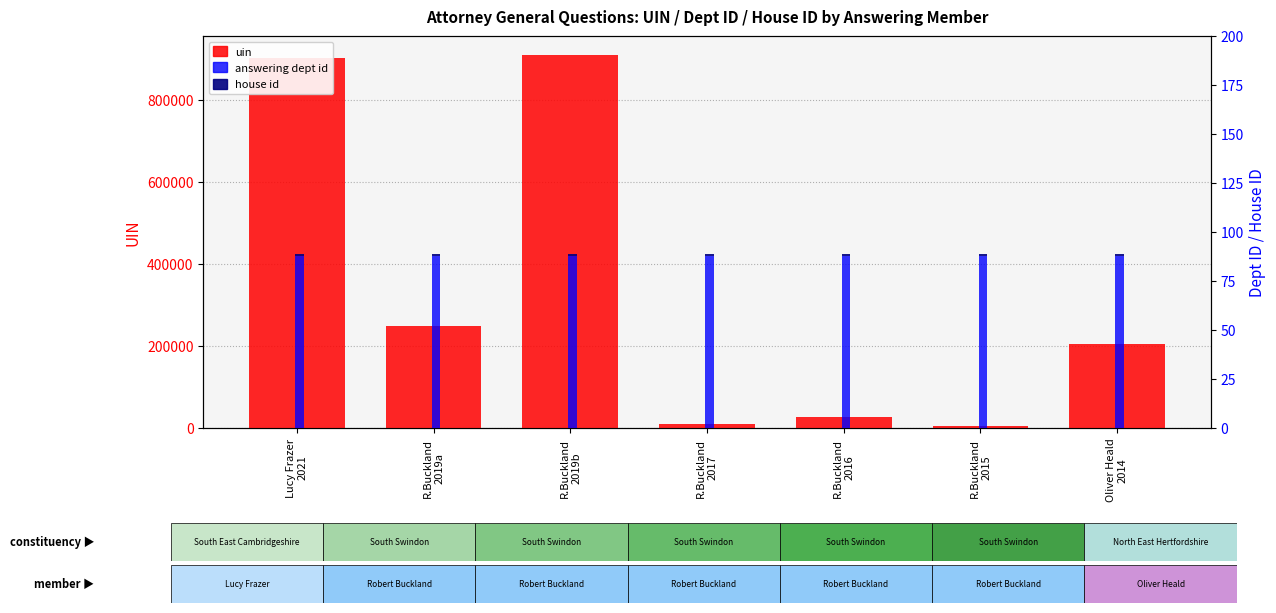

What is the average value of the house id series?

1